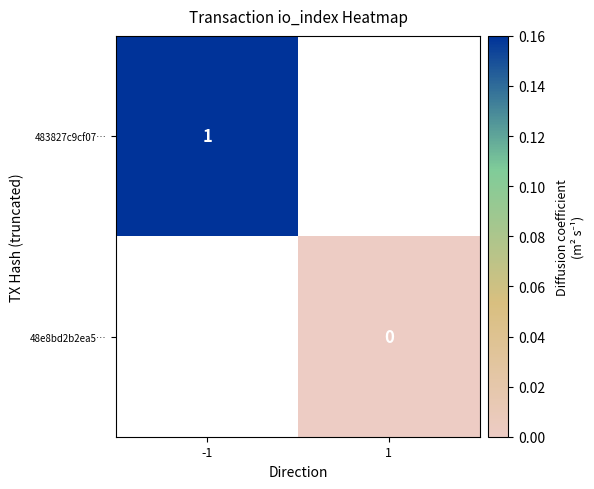

List the labels in order of 483827c9cf07… value, smallest first.

-1, 1